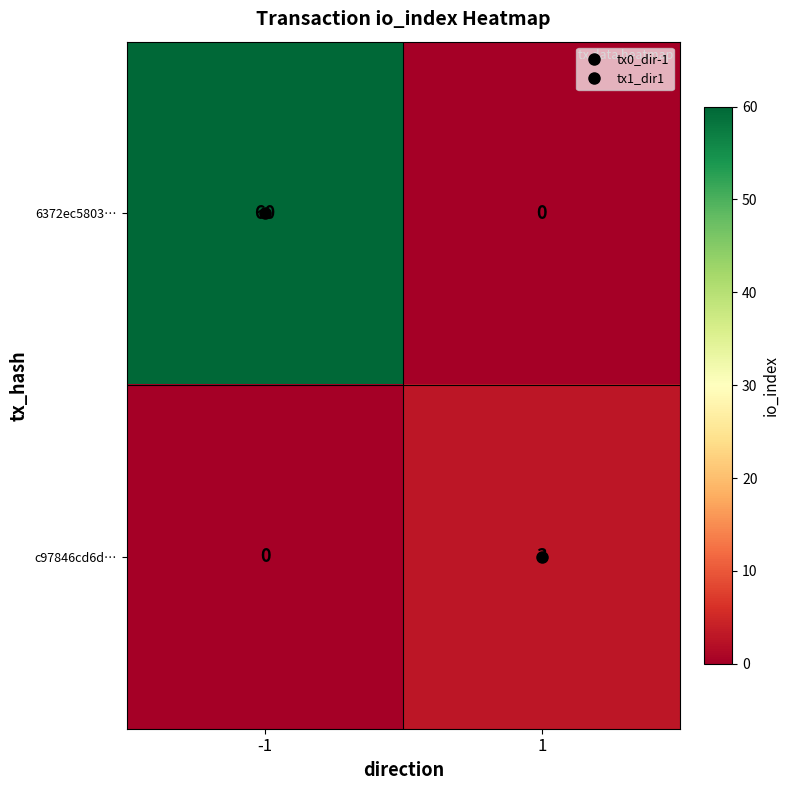

Rank the series at 1 from highest to lowest value.

c97846cd6d…, 6372ec5803…